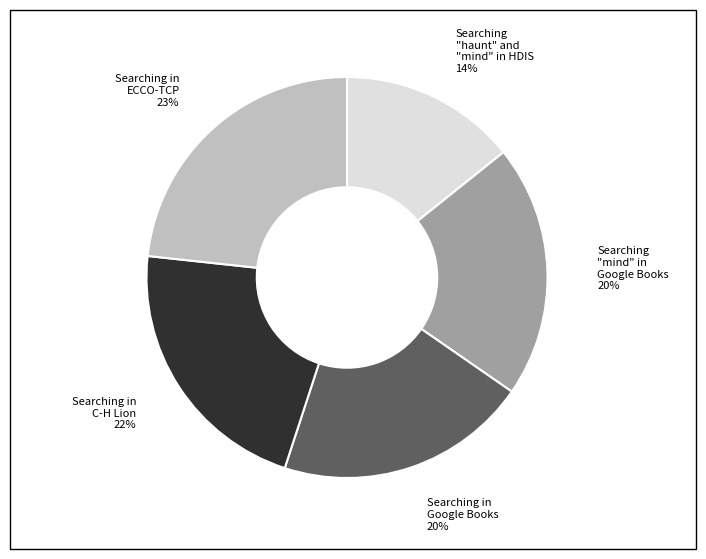

Between Searching in Google Books 20% and Searching in ECCO-TCP 23%, which is larger?

Searching in ECCO-TCP 23%